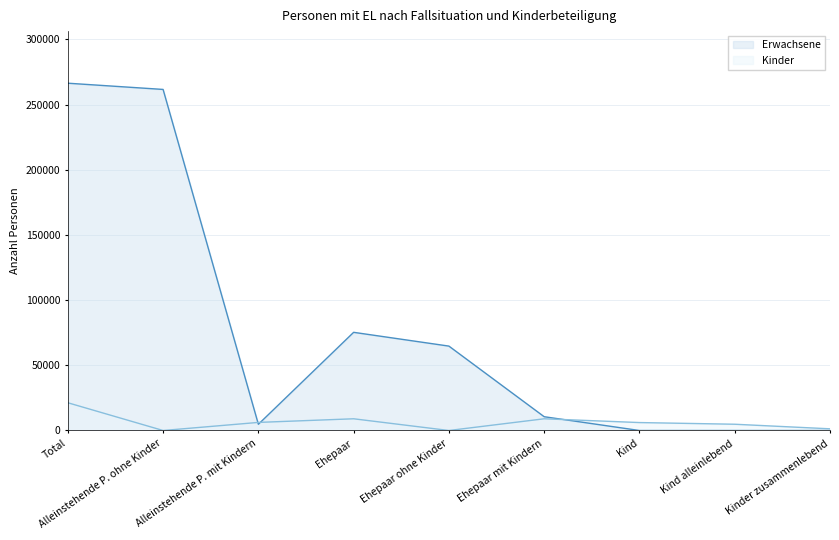

How many positive values does the Erwachsene series have?

6